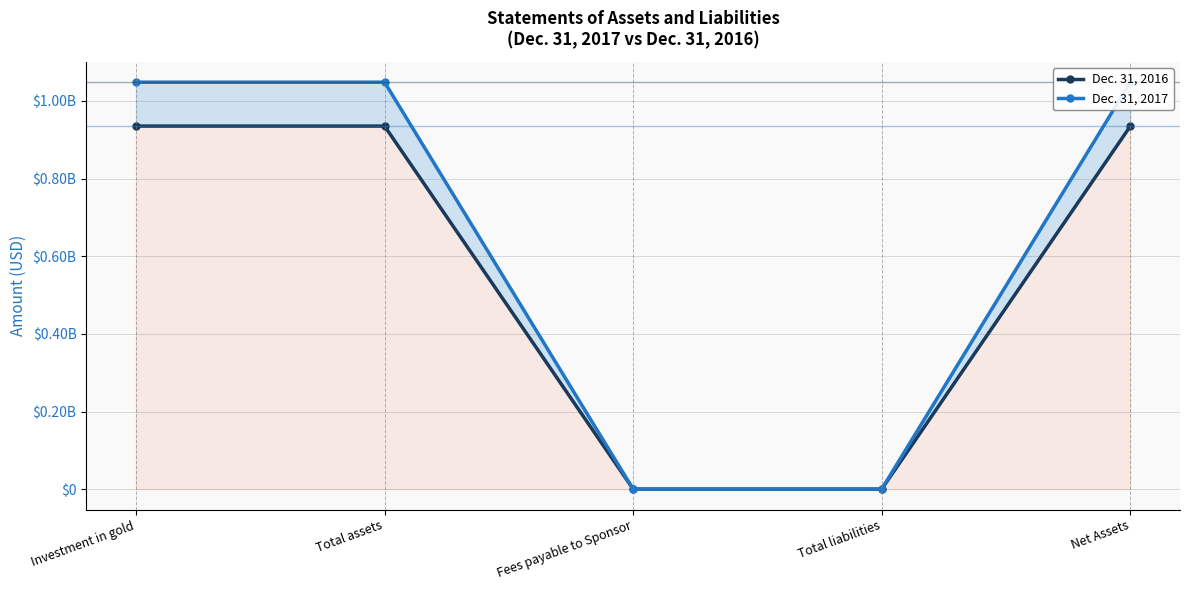

What is the minimum value for Dec. 31, 2016?

315510